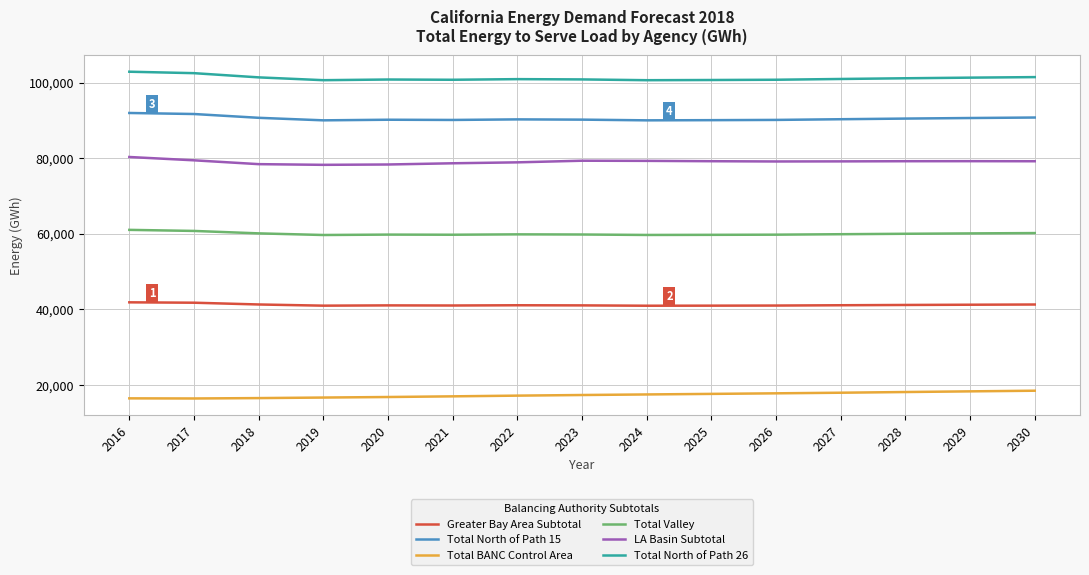

What is the difference between the maximum and minimum values in the Greater Bay Area Subtotal series?

901